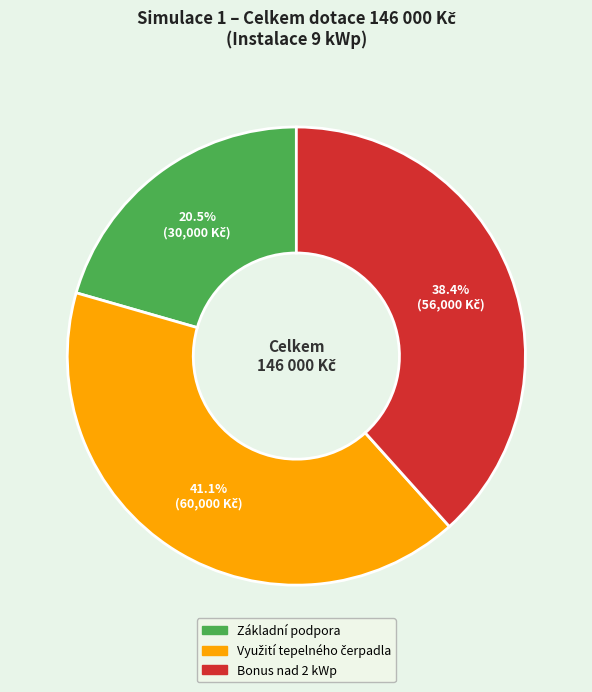

Which has a higher value, Základní podpora or Bonus nad 2 kWp?

Bonus nad 2 kWp